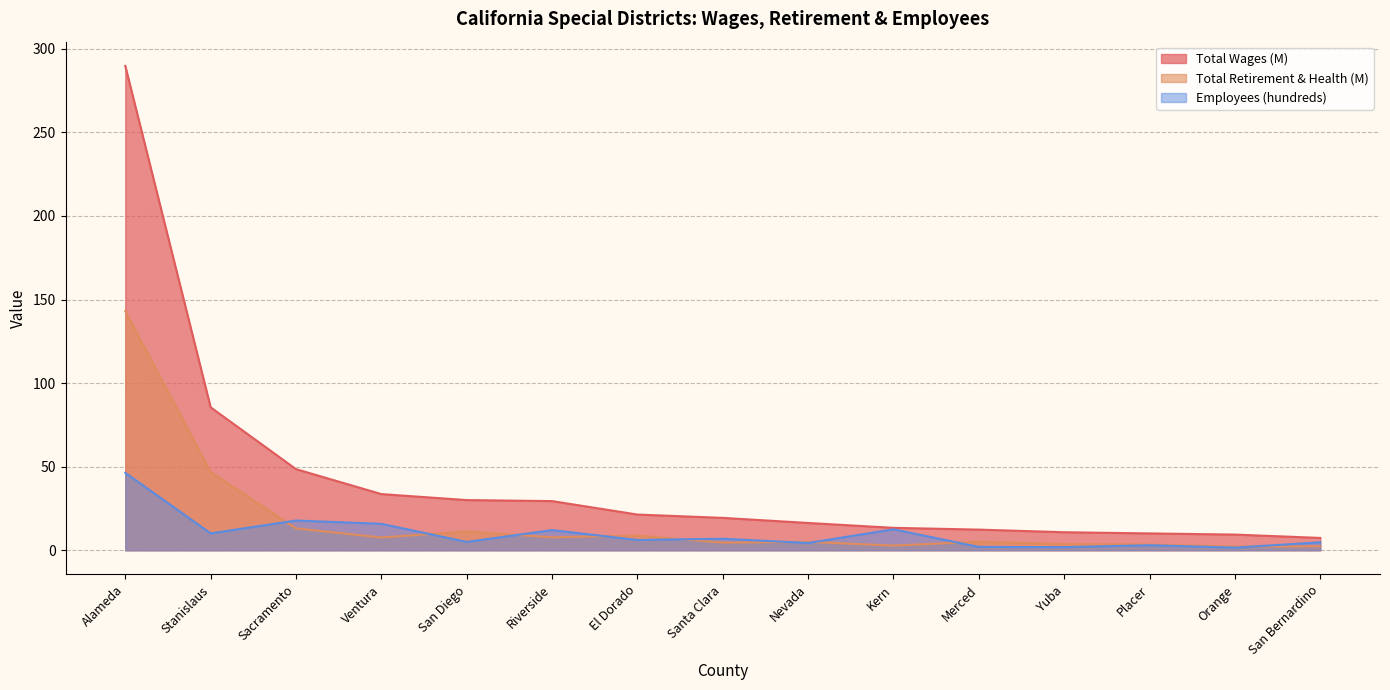

How many lines are shown in the chart?

3